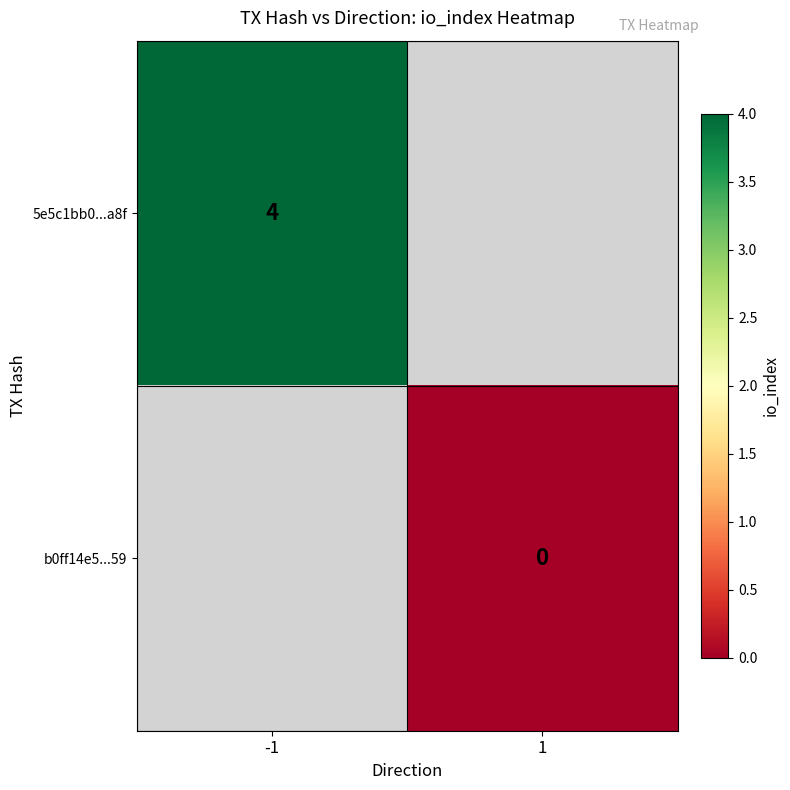

At how many categories does at least one series exceed 3?

1